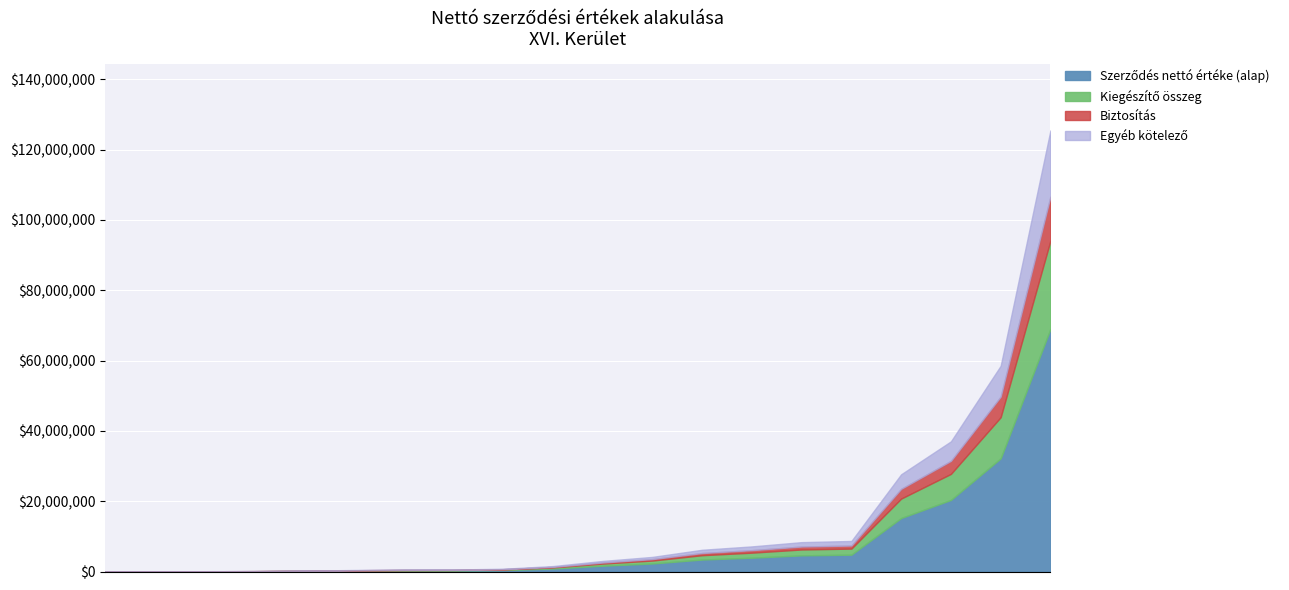

What is the label of the 1st point from the left?

0900003/09